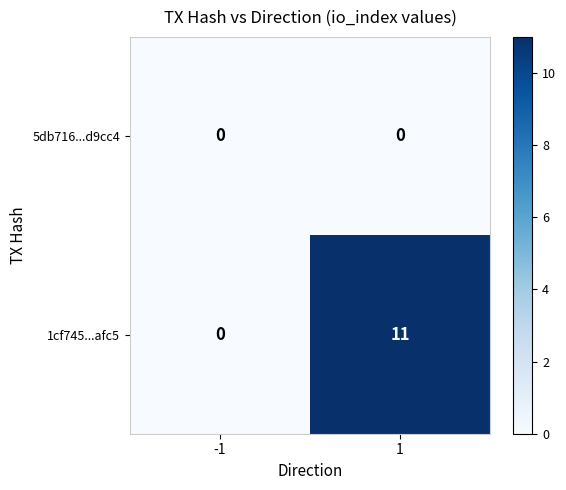

What is the greatest value displayed?

11